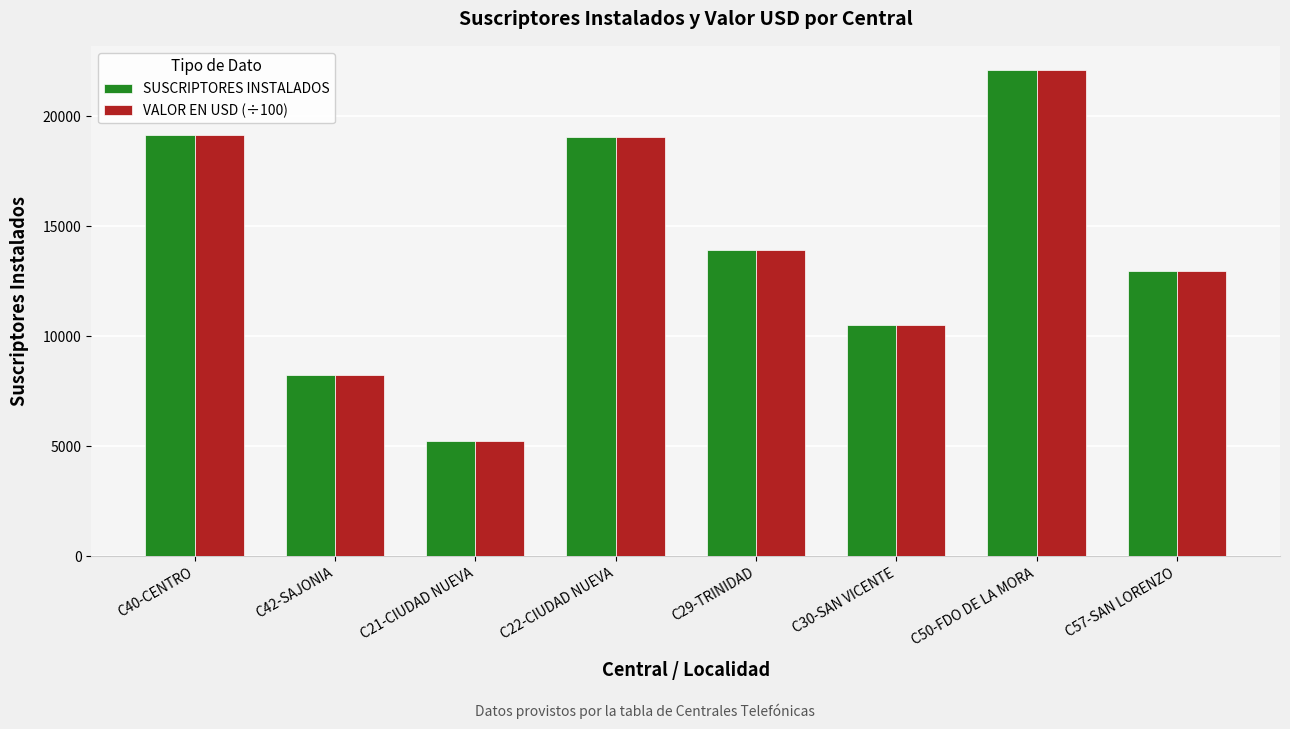

What is the highest value of the SUSCRIPTORES INSTALADOS series?

22096